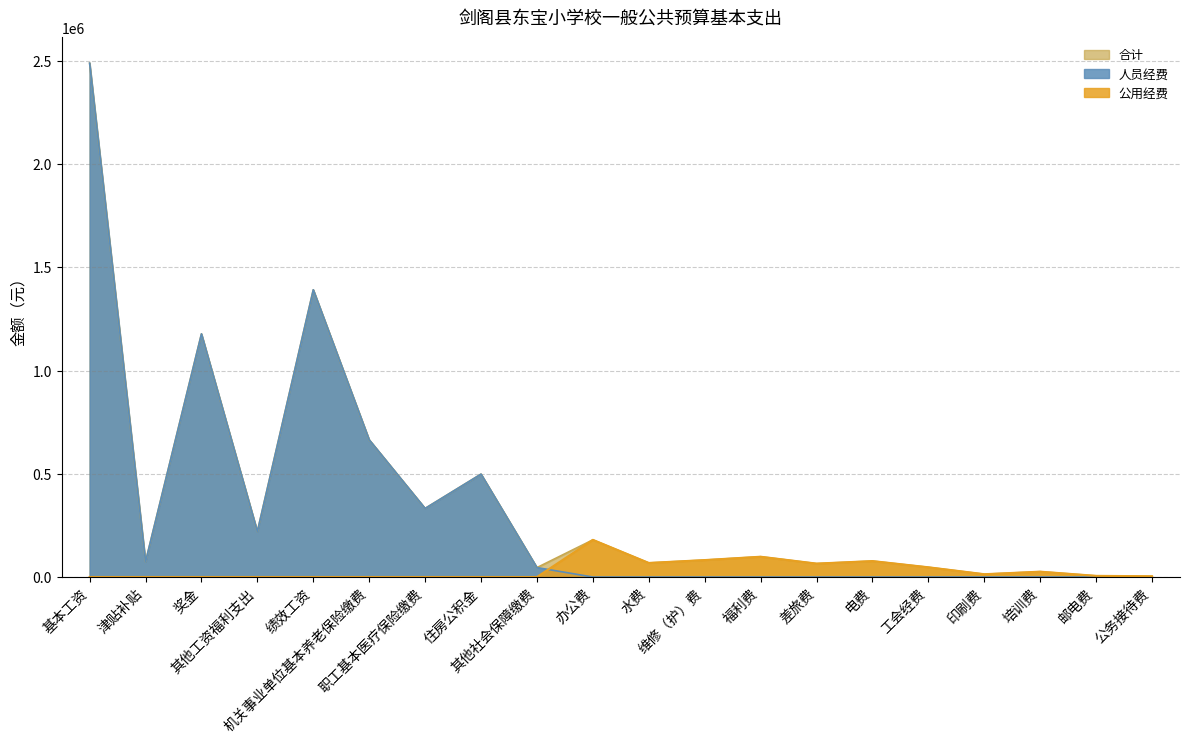

True or false: 合计 and 人员经费 cross at least once.

False